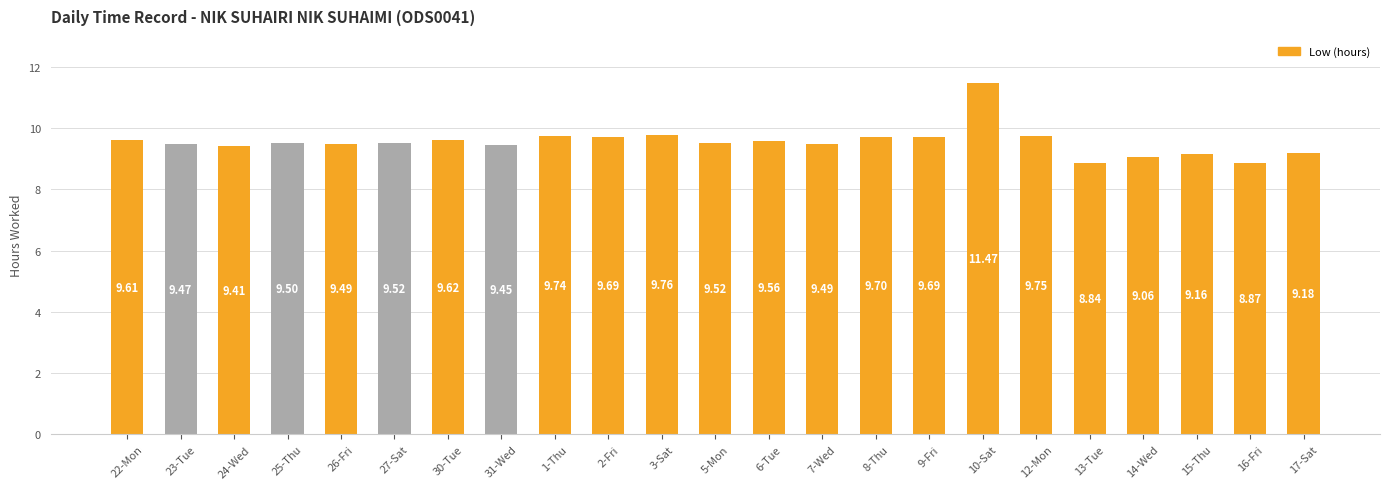

What is the average value?

9.5